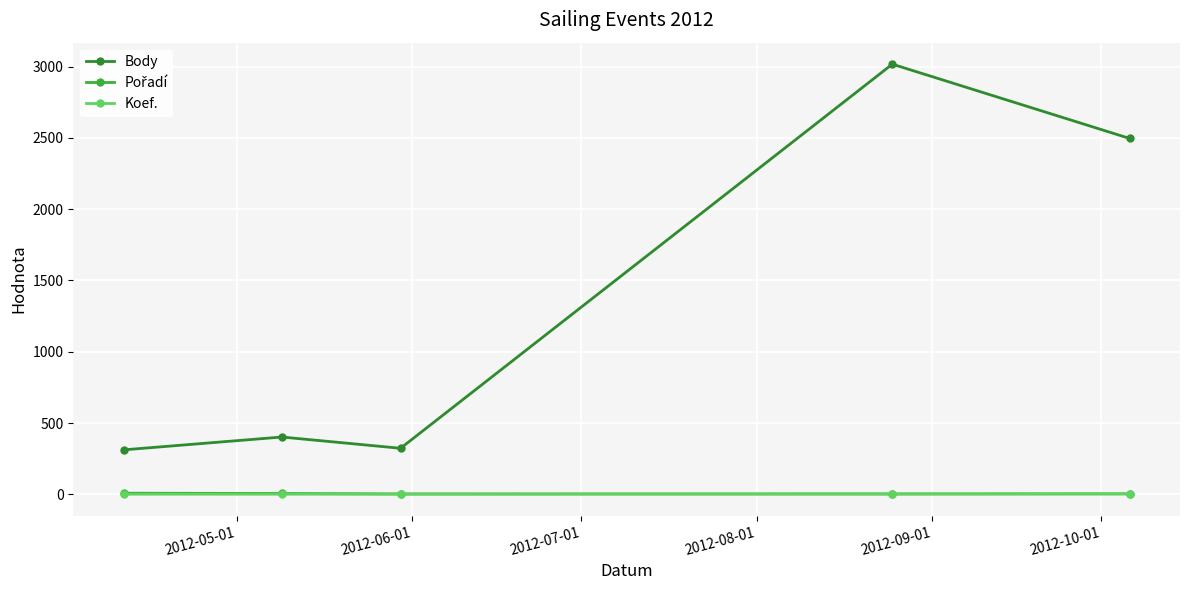

Which series has the largest range (max minus min)?

Body